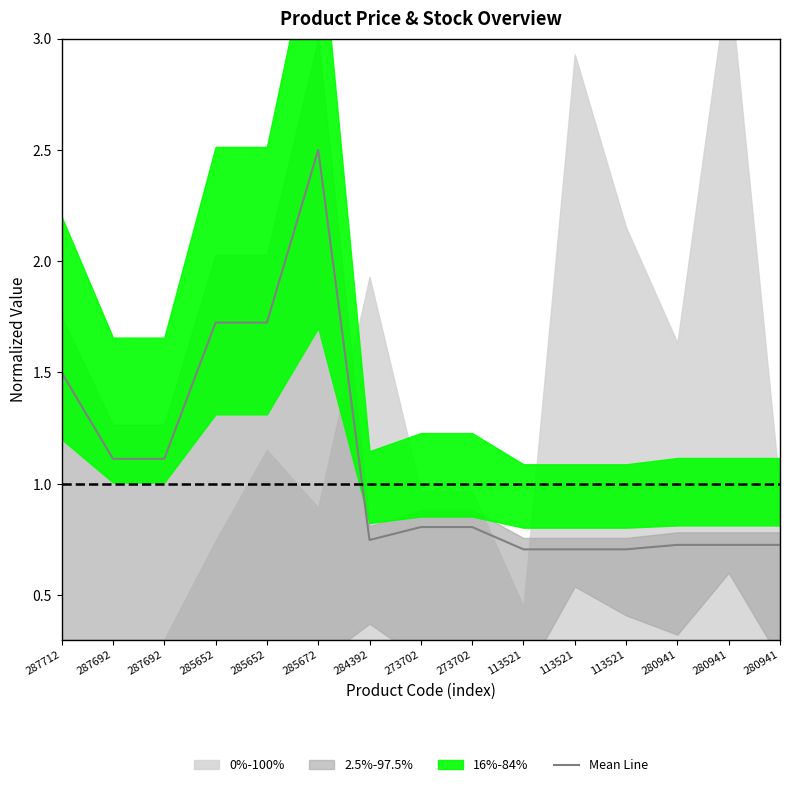

What is the smallest value displayed?

0.7